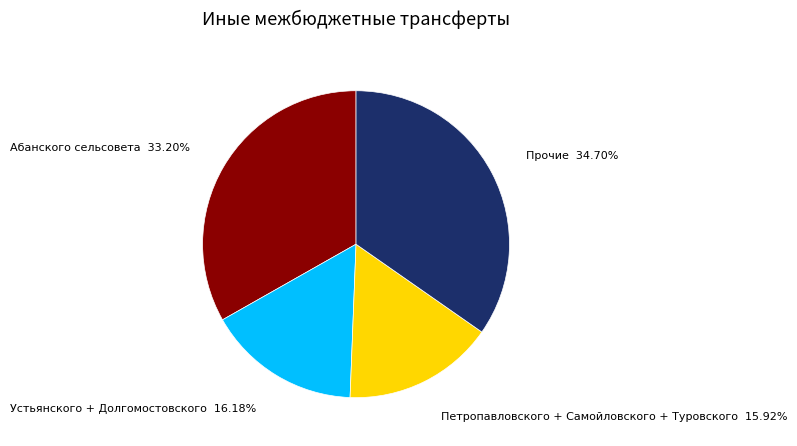

Is there any slice that represents more than half of the pie?

No